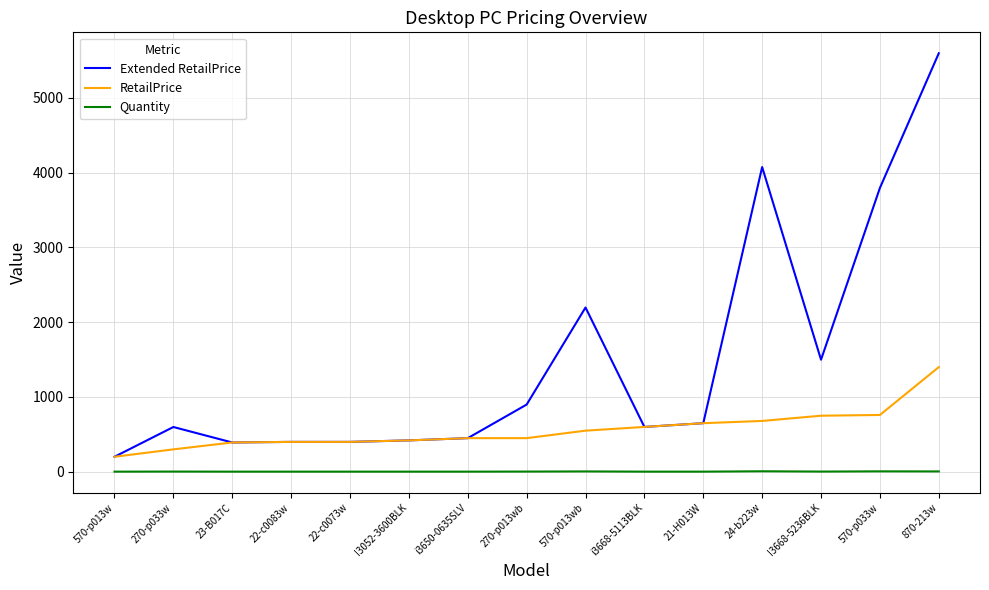

What is the lowest value of the Extended RetailPrice series?

200.0